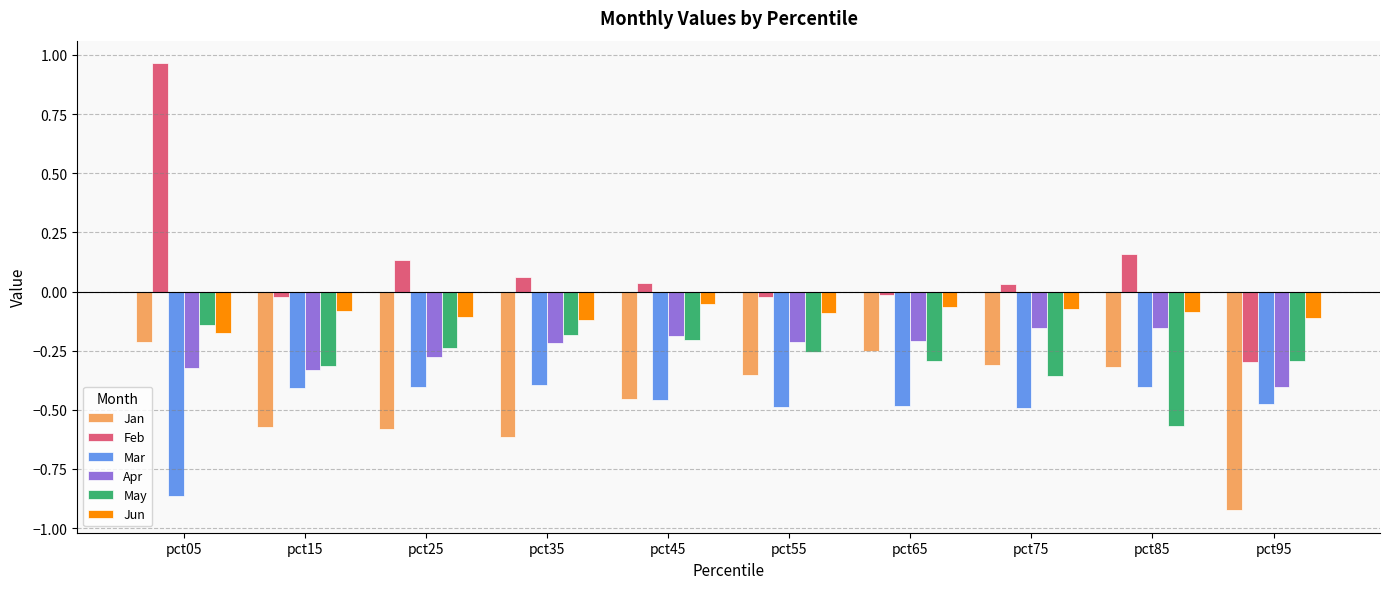

What are all the series names shown in the legend?

Jan, Feb, Mar, Apr, May, Jun